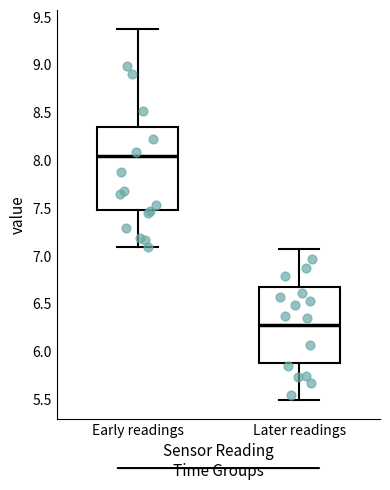

Which box's median line is the highest?

Early readings